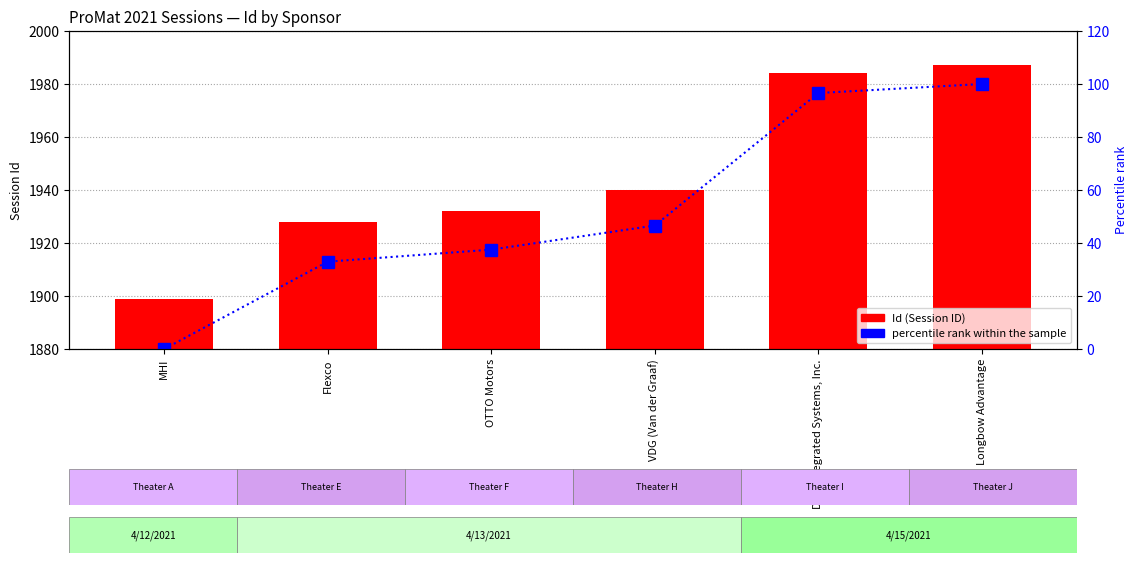

Rank the categories by Id (Session ID) value from lowest to highest.

MHI, Flexco, OTTO Motors, VDG (Van der Graaf), DLN Integrated Systems, Inc., Longbow Advantage